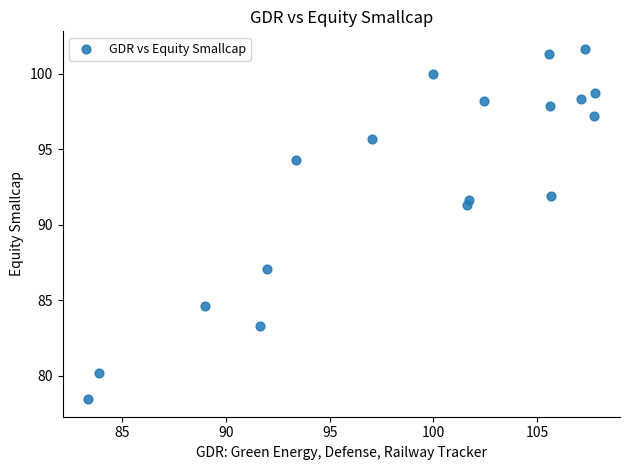

What Y value in the scatter plot is closest to 90?

91.3